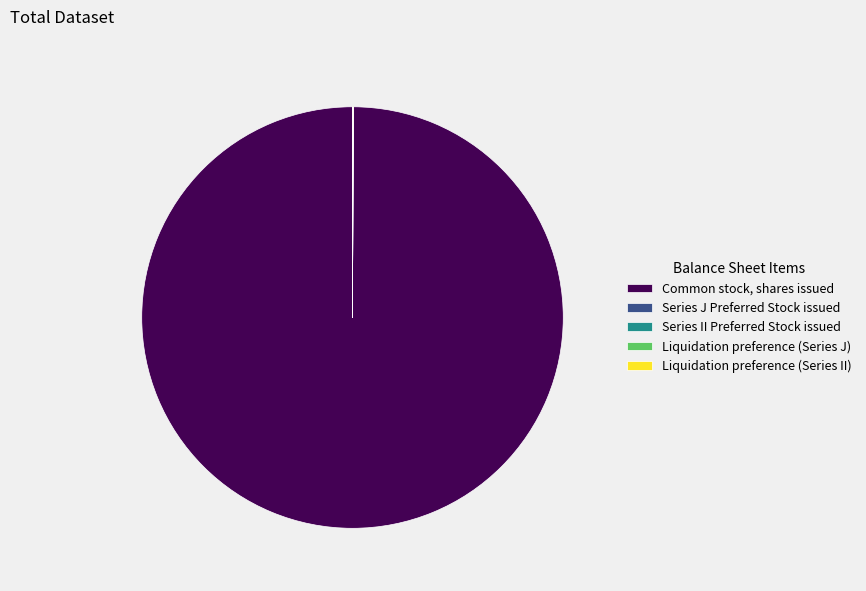

What is the largest slice in the pie chart?

Common stock, shares issued